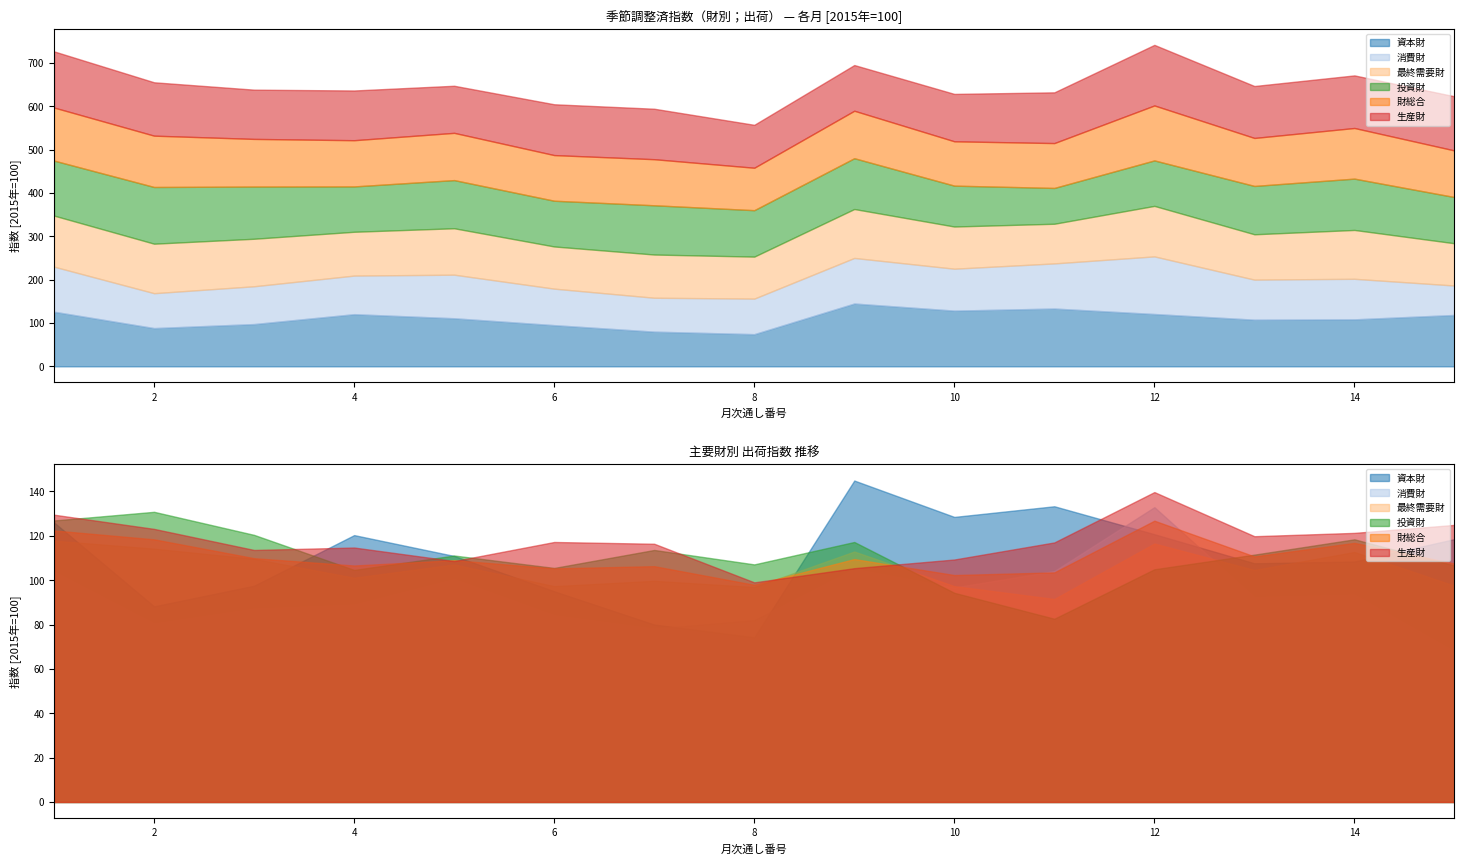

At which category is the sum across all series the highest?

12